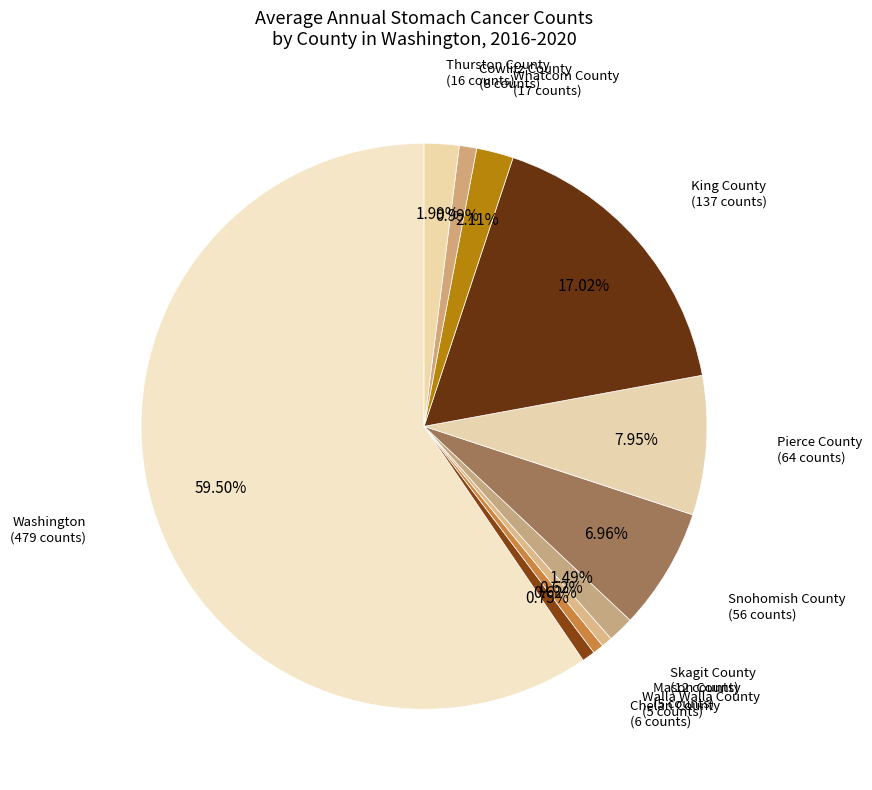

What is the largest slice in the pie chart?

Washington